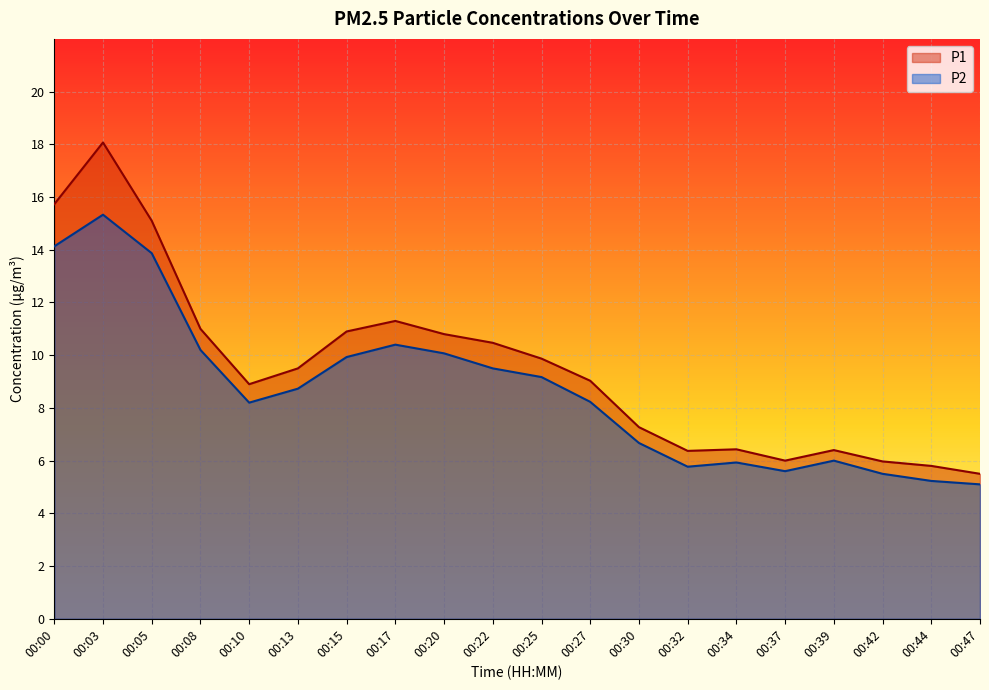

What are all the series names shown in the legend?

P1, P2